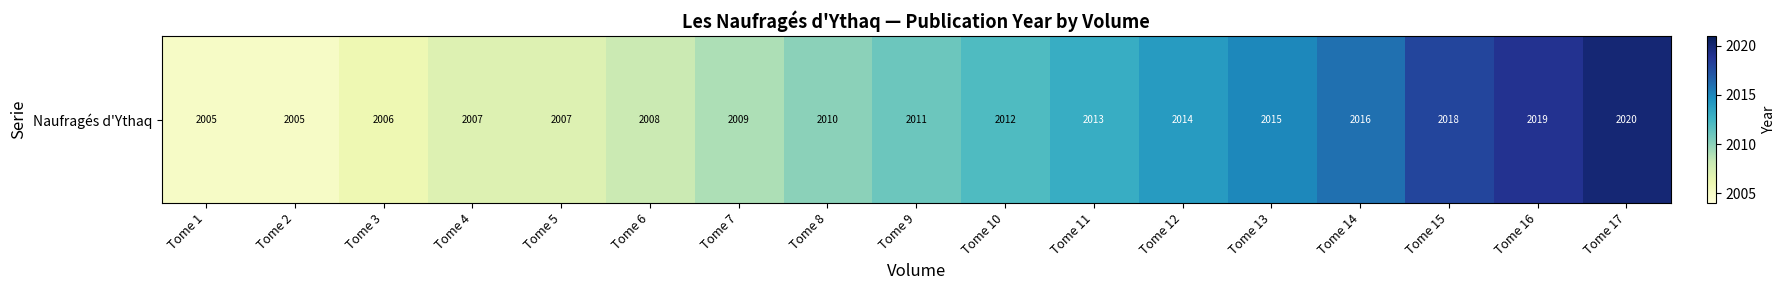

What is the ratio of the value at Tome 1 to the value at Tome 2?

1.0